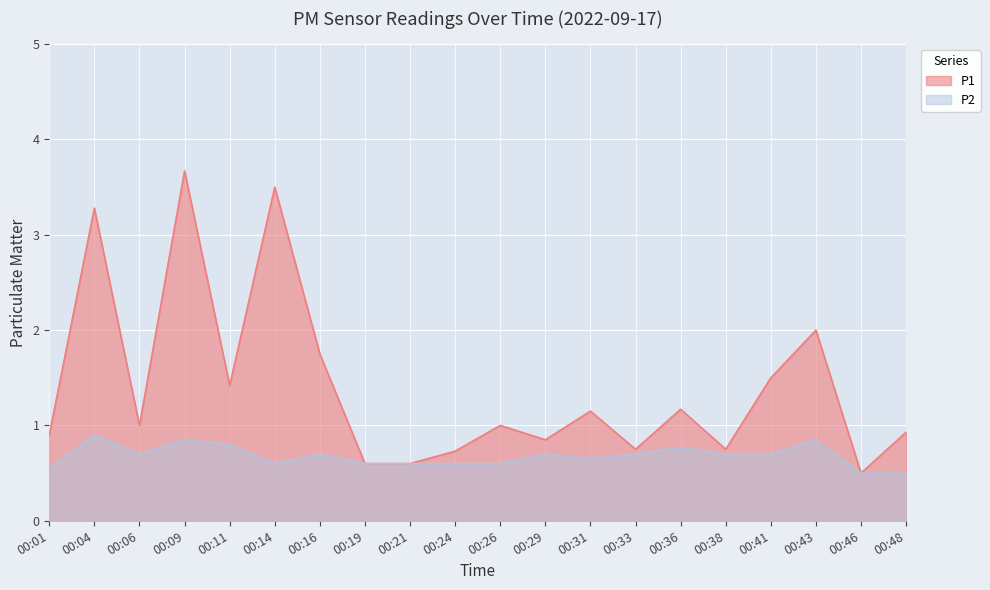

True or false: P2 and P1 cross at least once.

False